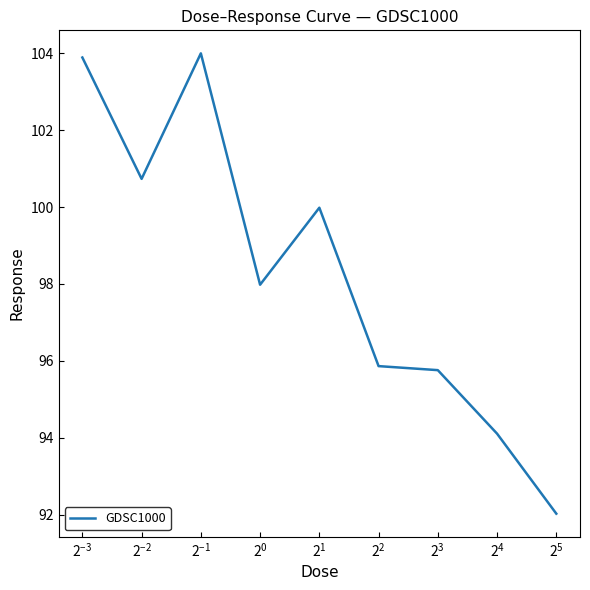

How many lines are shown in the chart?

1